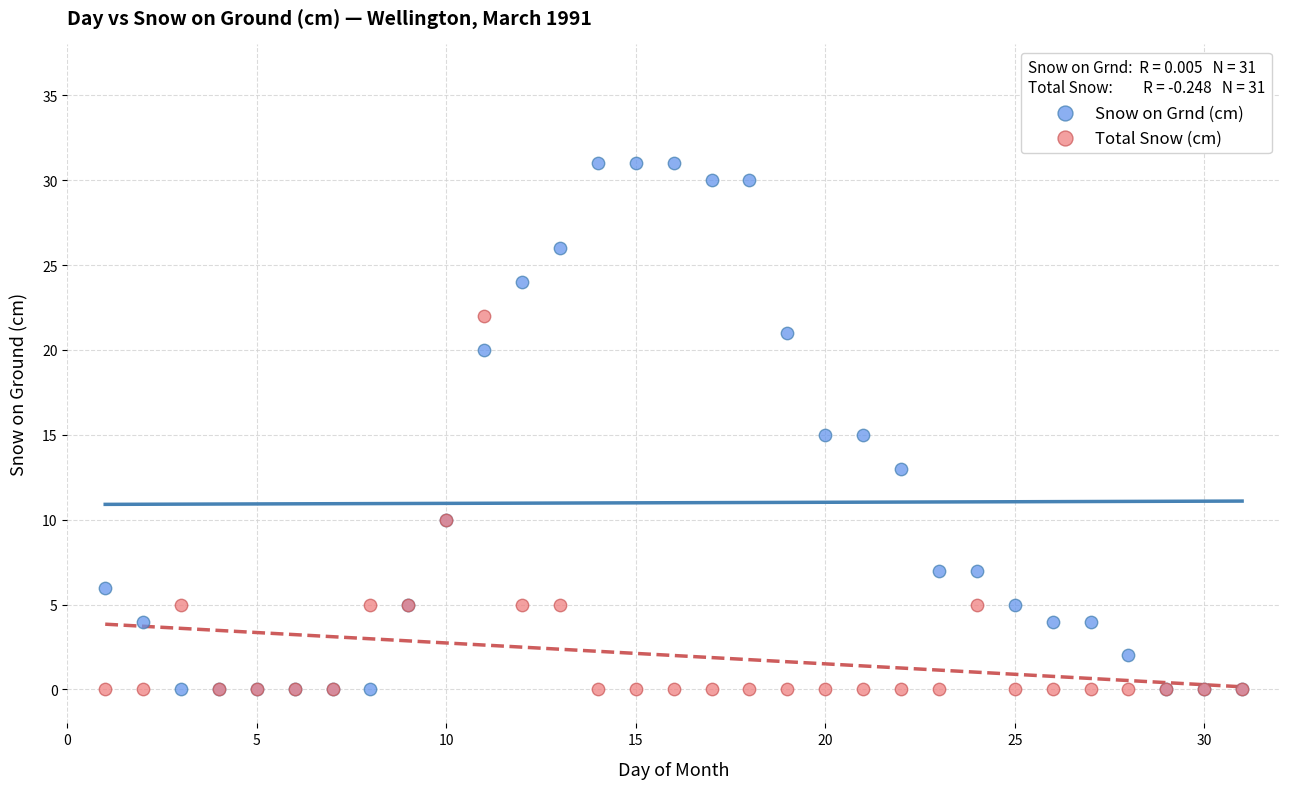

Which series contains the highest Y value?

Snow on Grnd (cm)